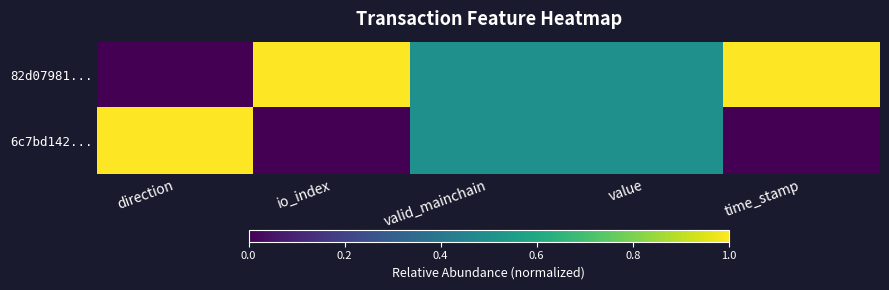

List the series in order of their peak value, highest first.

82d07981..., 6c7bd142...